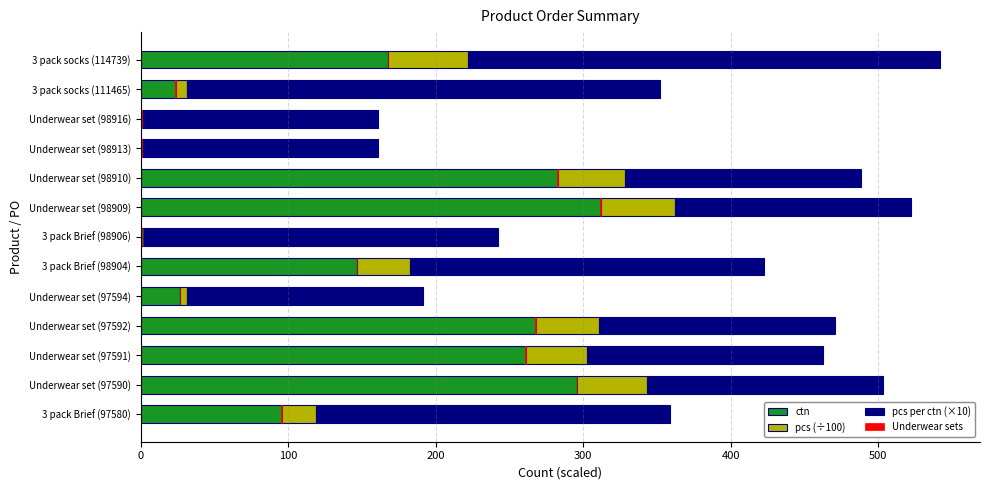

What are all the series names shown in the legend?

ctn, pcs (÷100), pcs per ctn (×10), Underwear sets